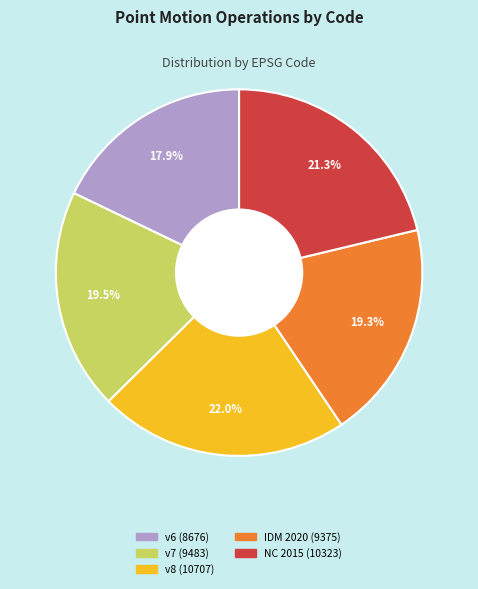

Is there any slice that represents more than half of the pie?

No